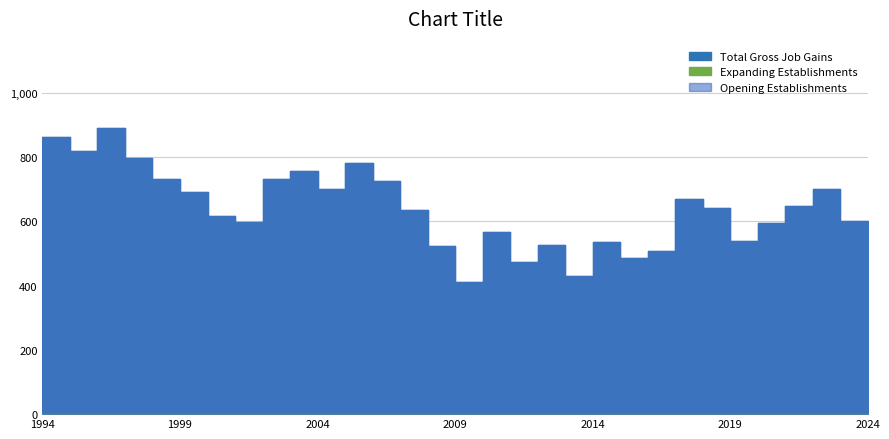

Where does the Total Gross Job Gains series first go above 641?

1994